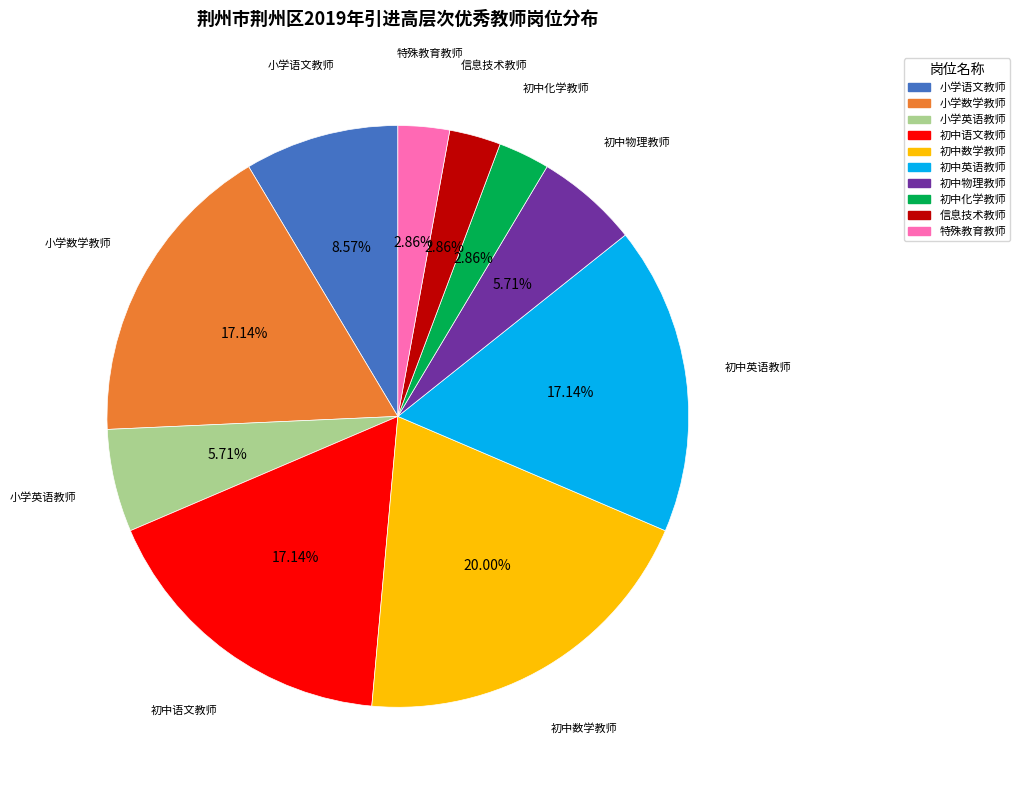

To the nearest percent, what percentage of the pie is 初中语文教师?

17%